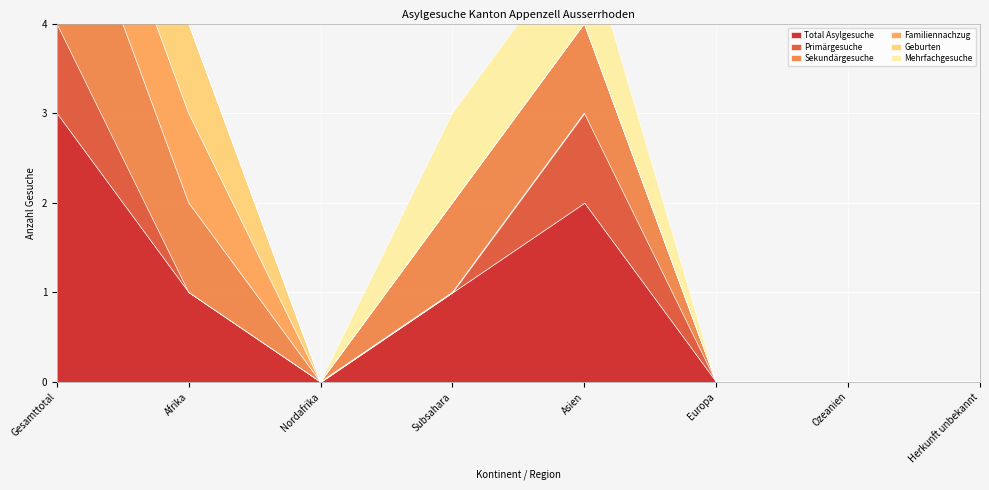

What position from the left is Nordafrika?

3